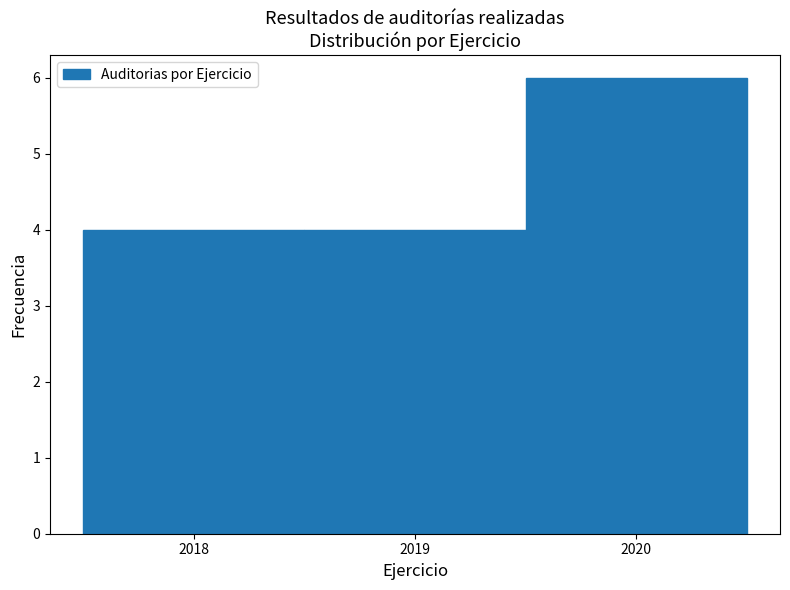

Reading left to right, transcribe this chart: for each bar, give the range it covers on the x-axis and its height. The values are not printed on the chart, so give them approximately, as read against the axis.

2017.5 to 2018.5: 4
2018.5 to 2019.5: 4
2019.5 to 2020.5: 6